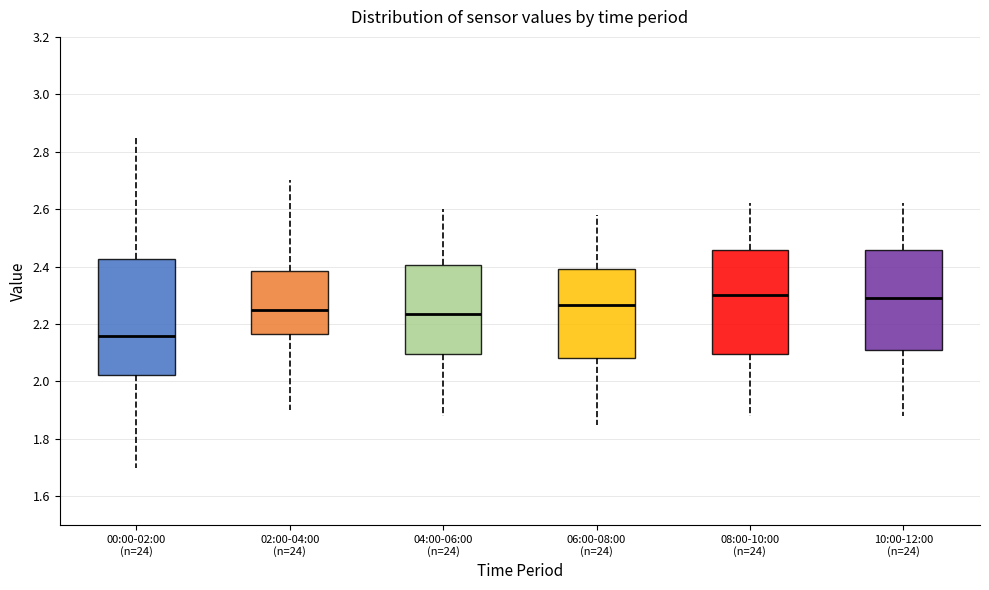

Reading left to right, read every box against the y-axis: the position of its median line, the range the box covers, and the ends of its whiskers. The values are not printed on the chart, so give them approximately, as read against the axis.

00:00-02:00 (n=24): median 2.16, box 2.02 to 2.42, whiskers 1.70 to 2.86
02:00-04:00 (n=24): median 2.26, box 2.16 to 2.38, whiskers 1.90 to 2.70
04:00-06:00 (n=24): median 2.24, box 2.10 to 2.40, whiskers 1.88 to 2.60
06:00-08:00 (n=24): median 2.26, box 2.08 to 2.40, whiskers 1.86 to 2.58
08:00-10:00 (n=24): median 2.30, box 2.10 to 2.46, whiskers 1.88 to 2.62
10:00-12:00 (n=24): median 2.30, box 2.12 to 2.46, whiskers 1.88 to 2.62